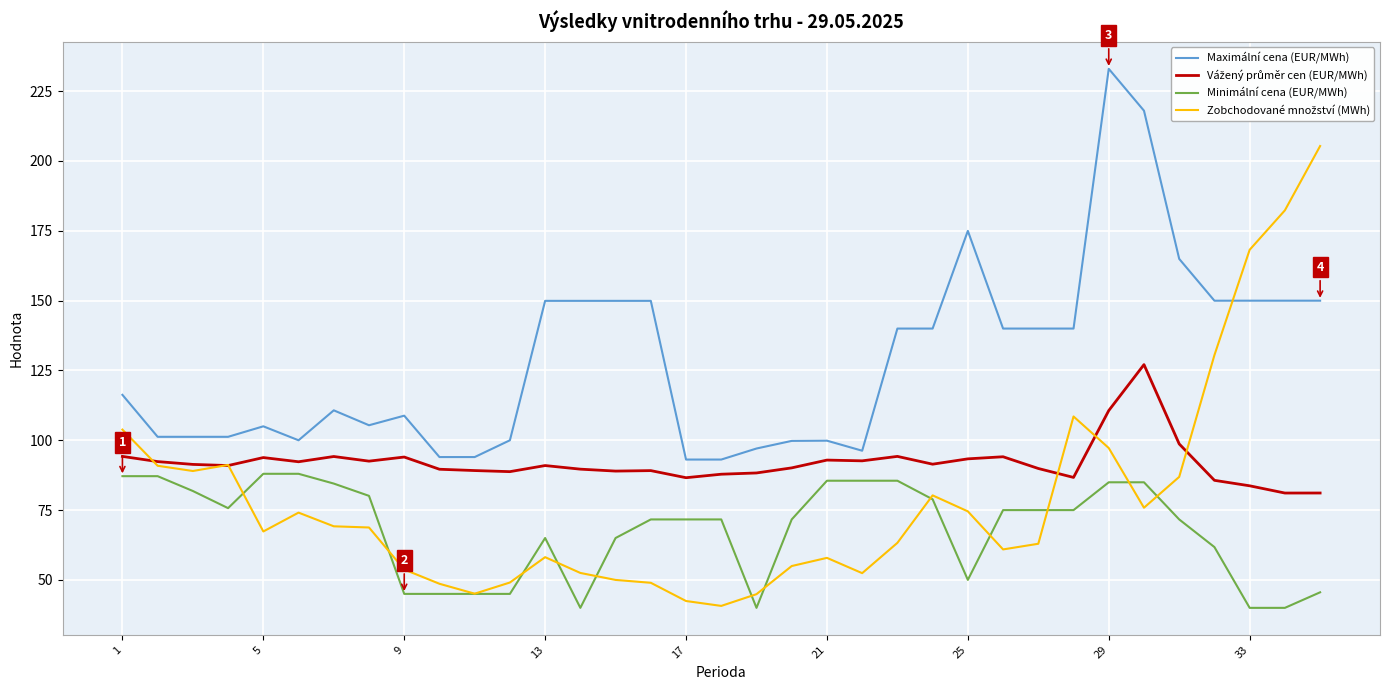

What is the maximum value shown in the chart?

233.0